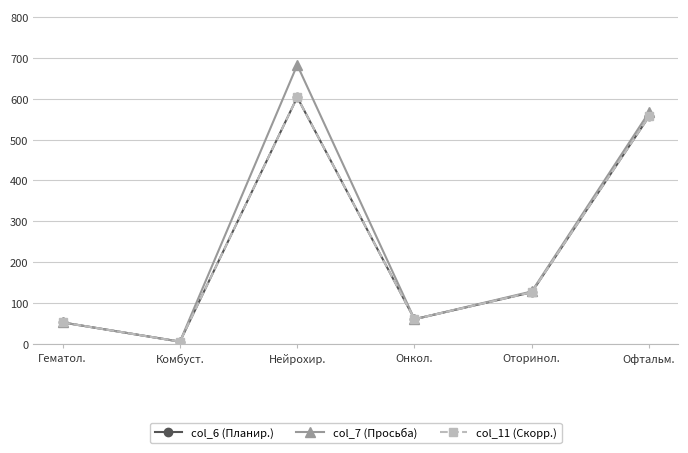

What is the total value across all series at Офтальм.?

1681